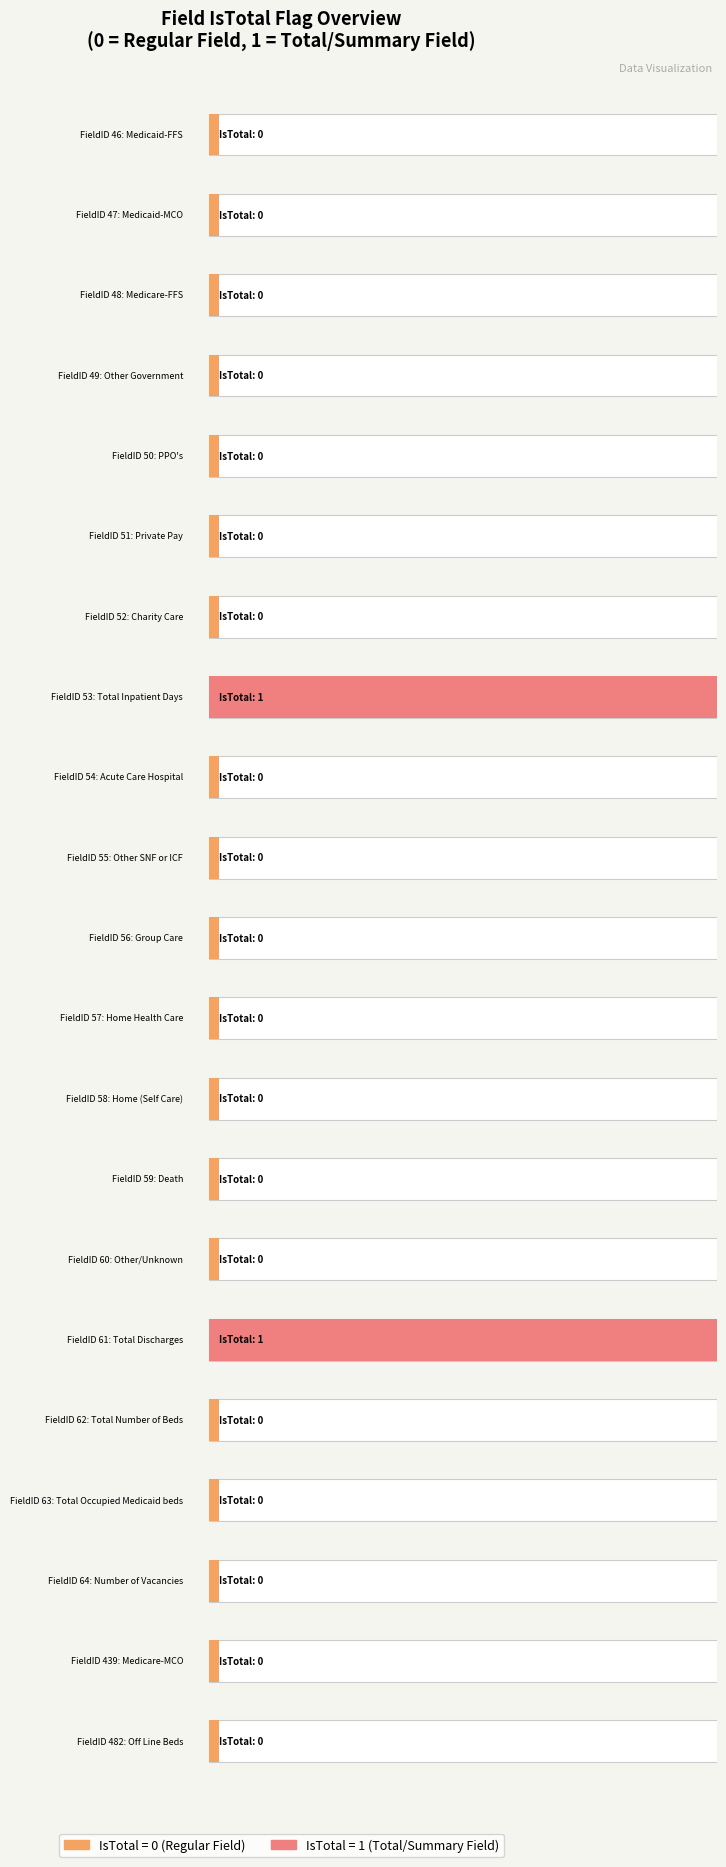

Reading left to right, list all the values displayed in this chart.

0	0	0	0	0	0	0	1	0	0	0	0	0	0	0	1	0	0	0	0	0